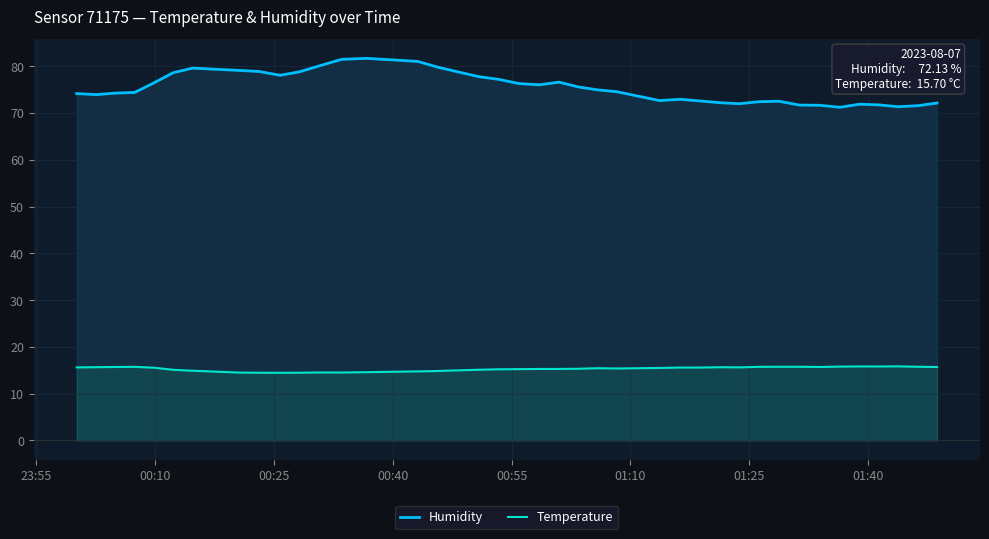

What is the average value of the Temperature series?

15.3